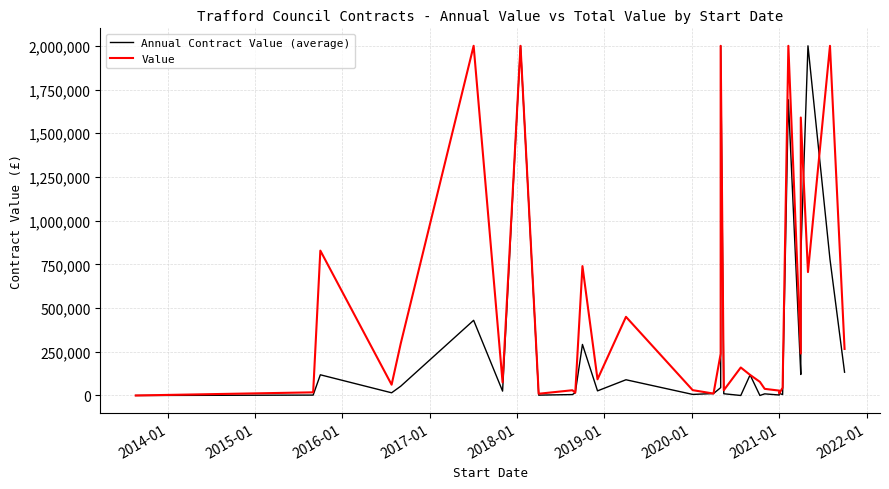

How many lines are shown in the chart?

2